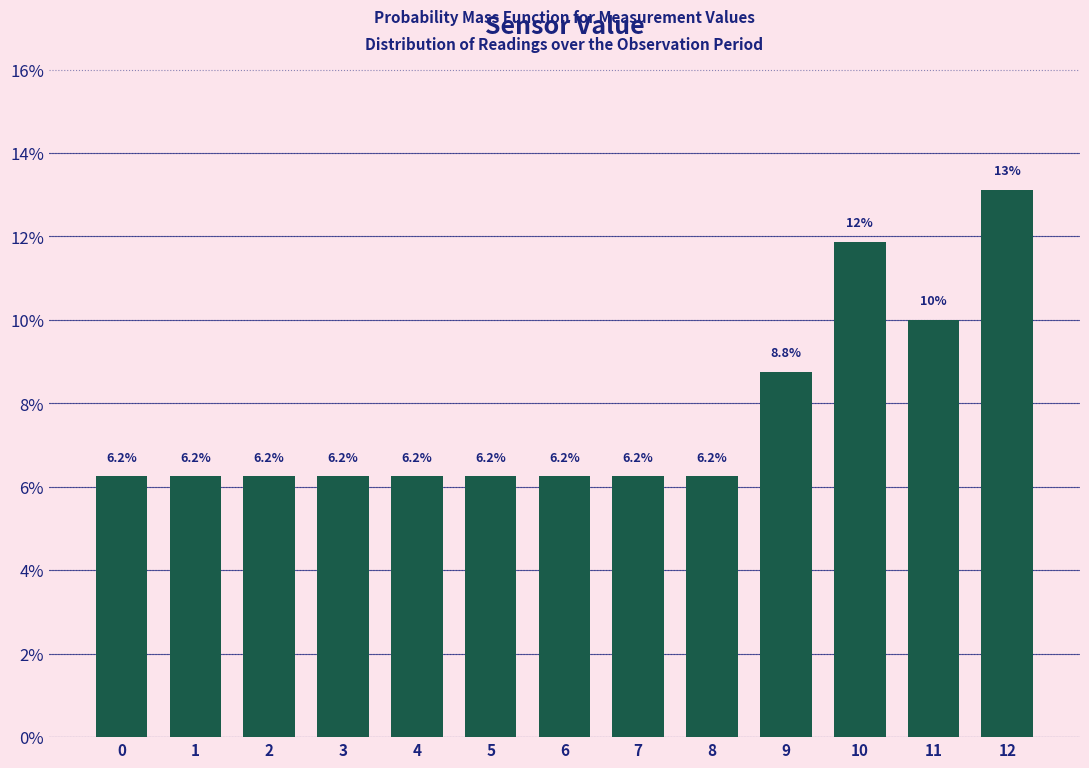

True or false: the data shows 9.7 at 5.

False